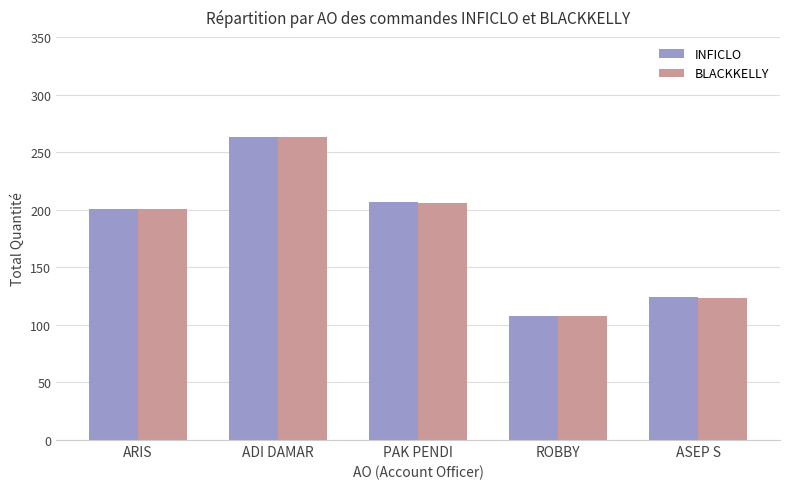

Does the chart contain stacked bars?

No